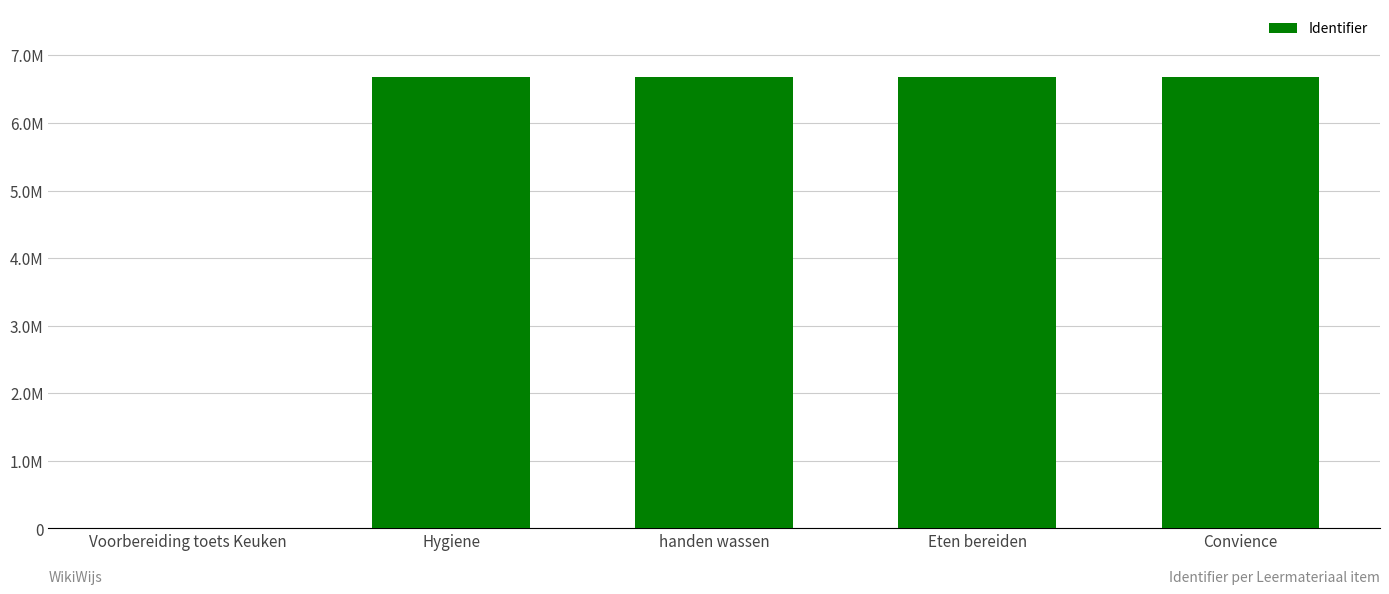

How many values are above zero?

4